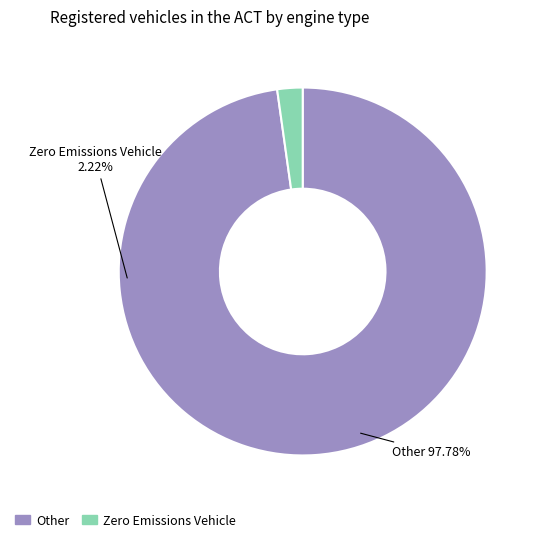

Does any single category account for the majority?

Yes